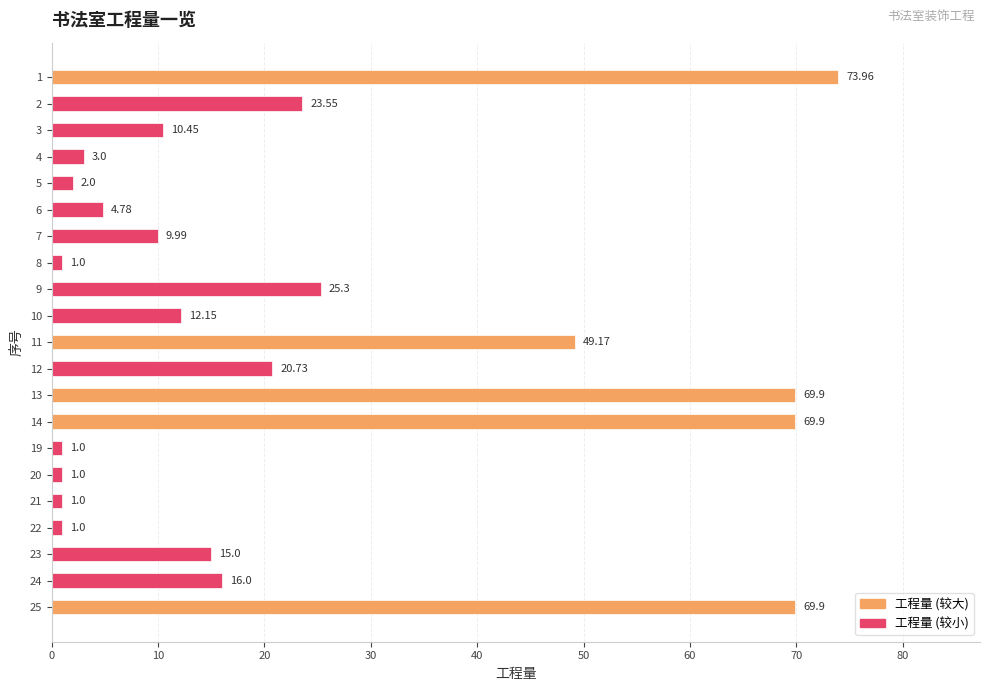

What is the difference between the second highest and second lowest values?

68.9